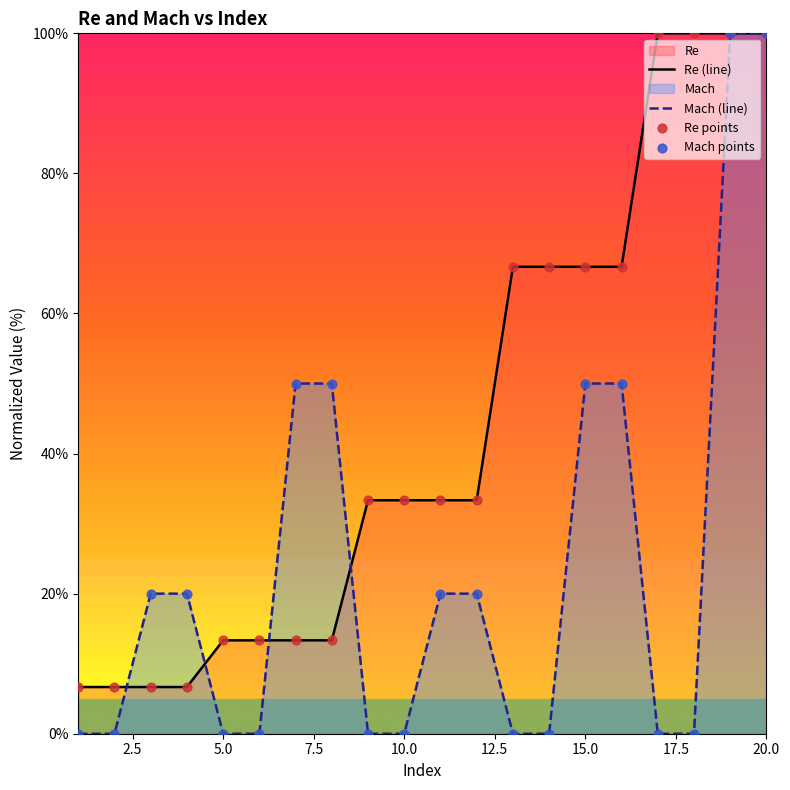

Rank the series by their average value, from lowest to highest.

Mach (line), Re (line)